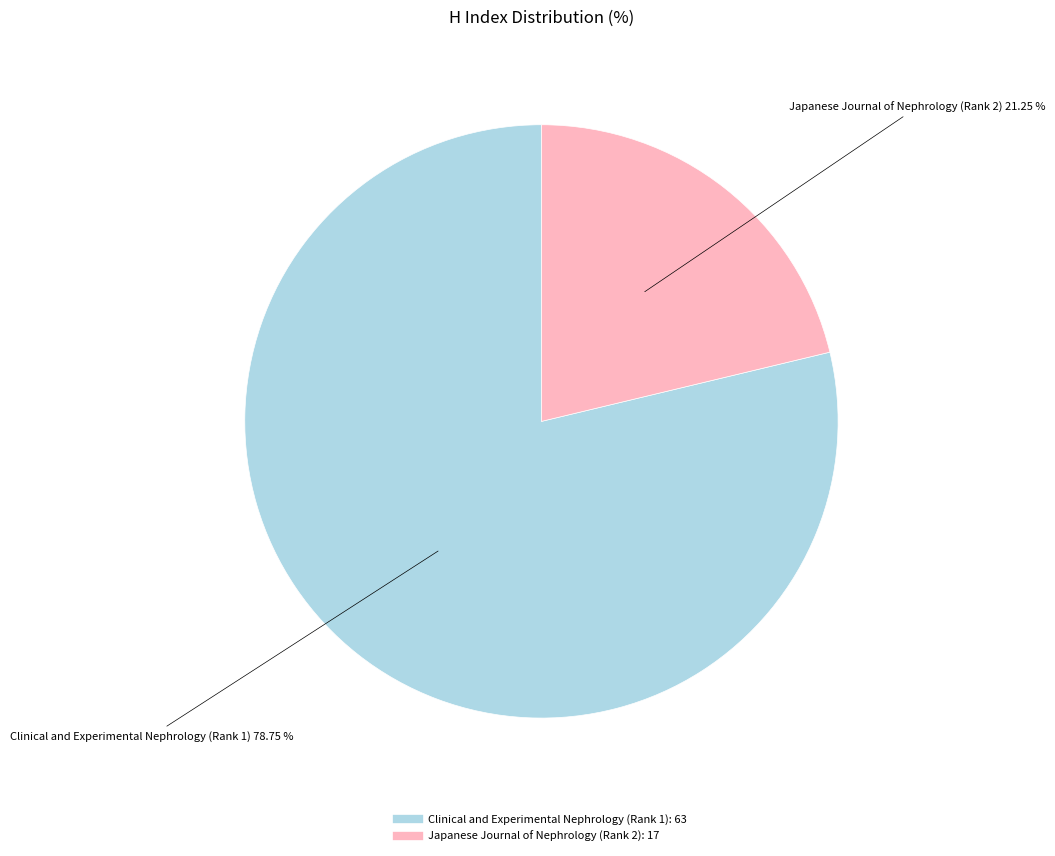

What is the ratio of the value at Clinical and Experimental Nephrology (Rank 1) to the value at Japanese Journal of Nephrology (Rank 2)?

3.7